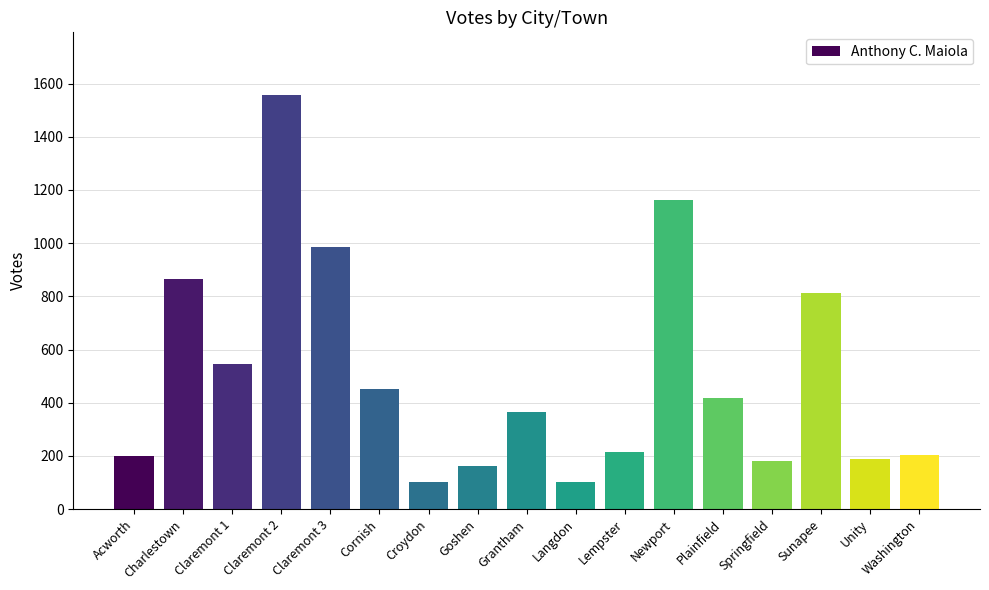

The chart shows a value of 615 at Grantham. True or false?

False